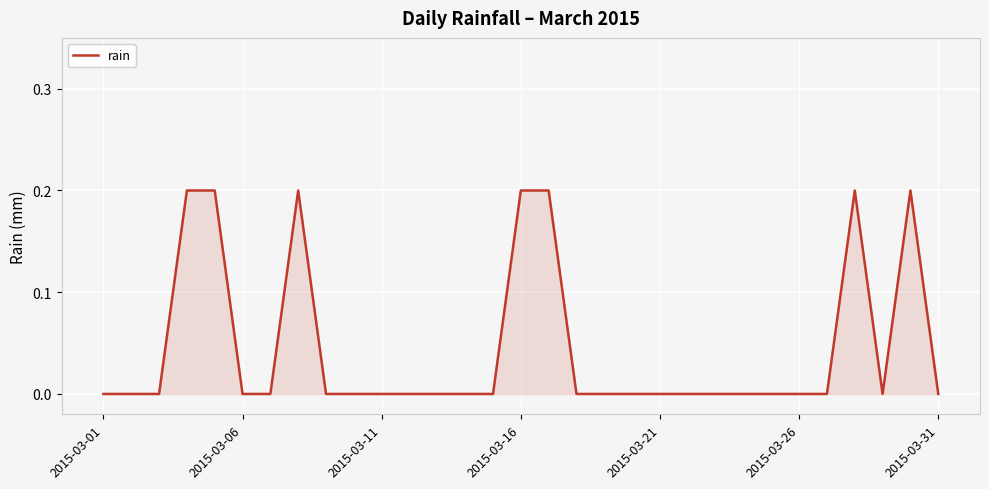

True or false: the data shows 0.2 at 2015-03-16.

True